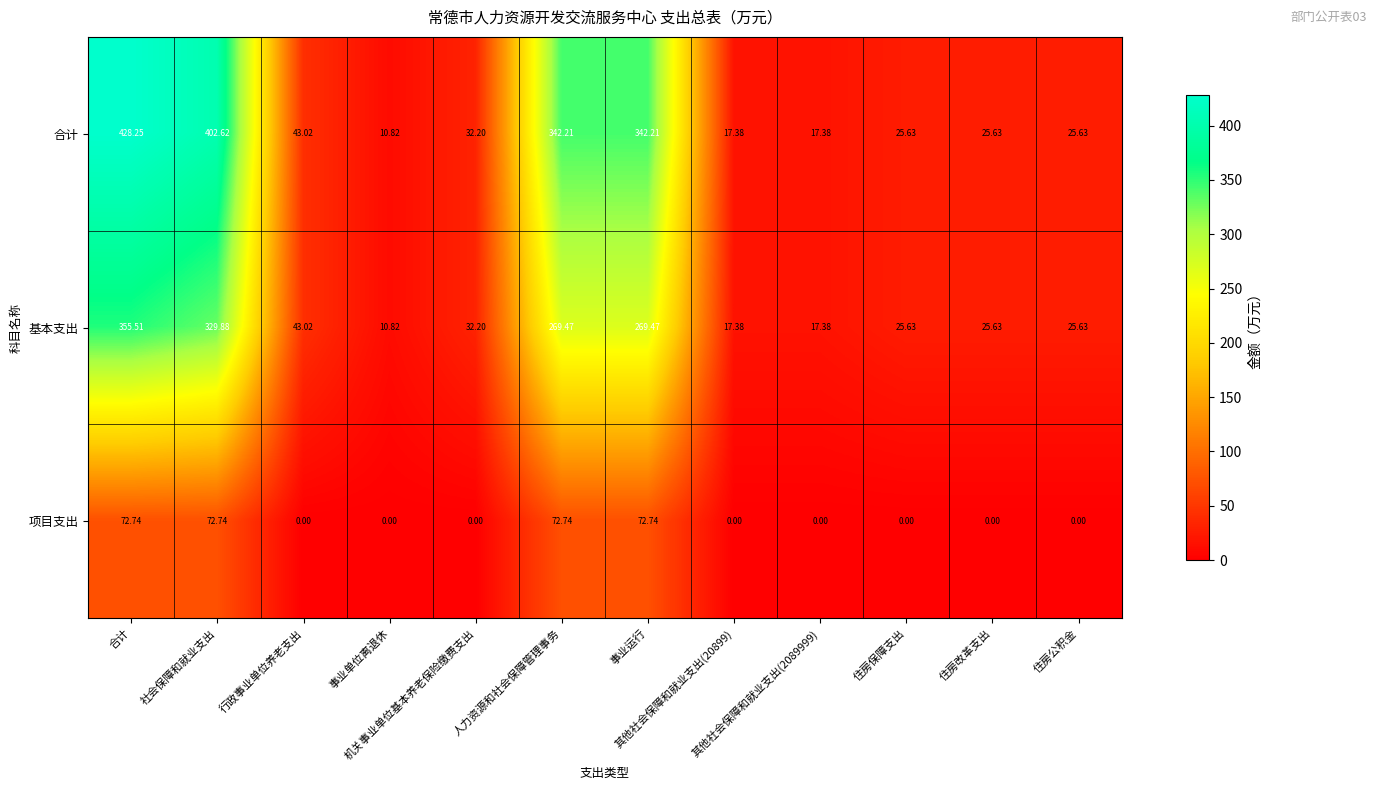

How many values in the 基本支出 series exceed 32?

6